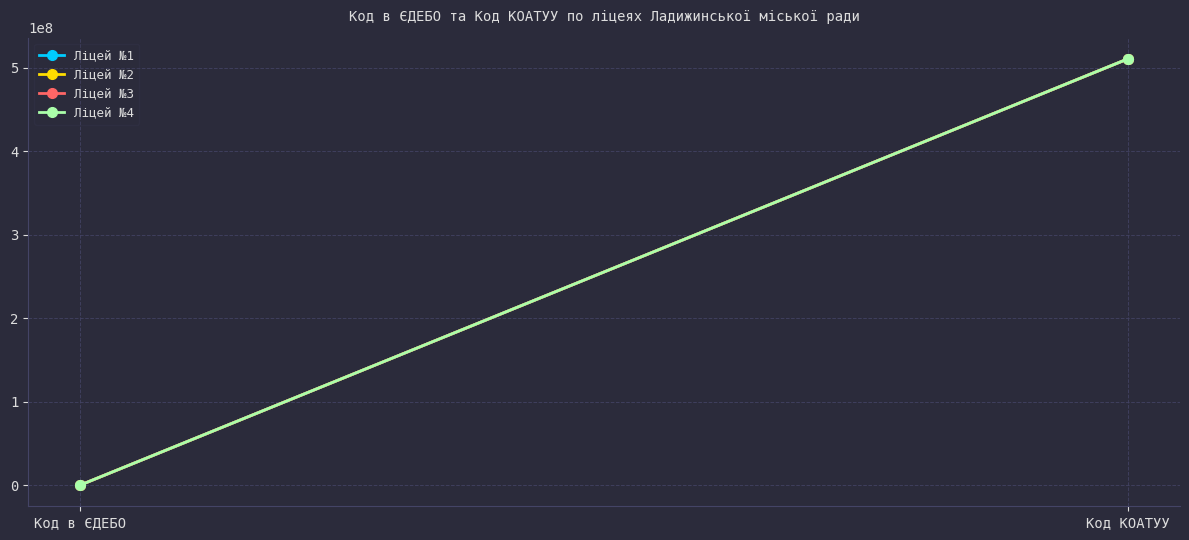

How many lines are shown in the chart?

4